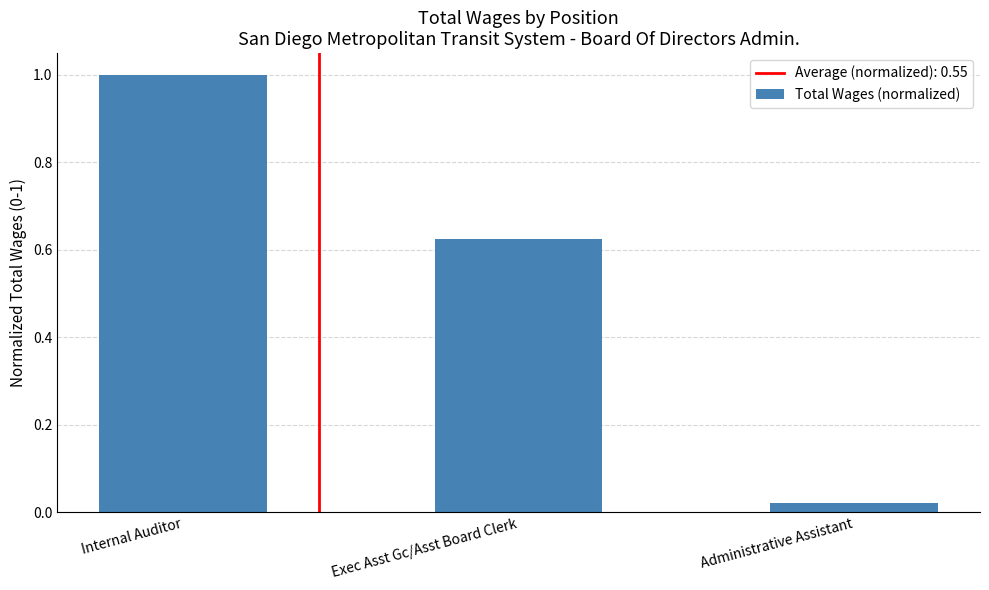

What is the difference between the maximum and minimum values?

1.0